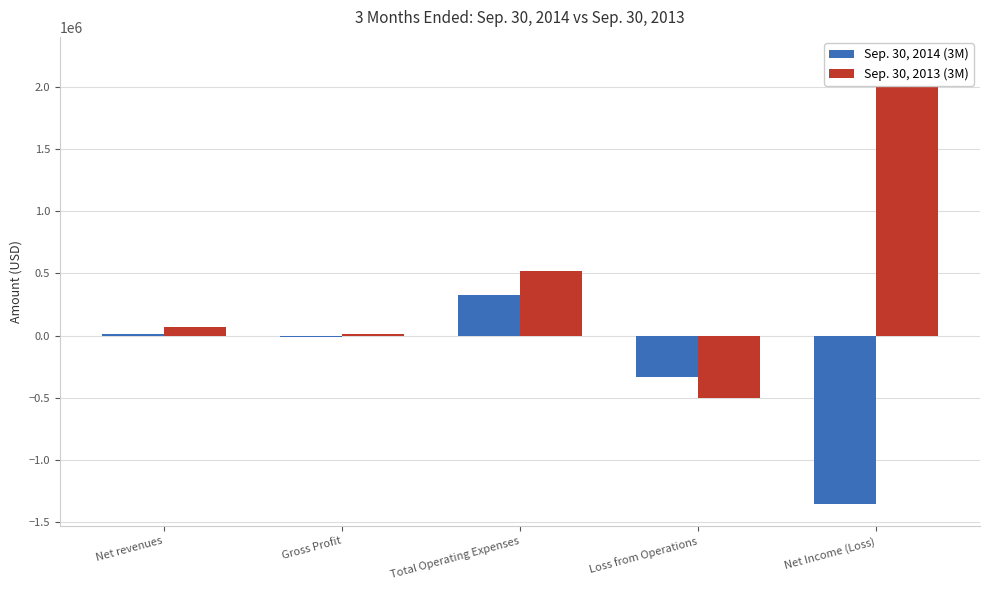

Is the value of Sep. 30, 2014 (3M) at Net revenues greater than the value of Sep. 30, 2013 (3M) at Net revenues?

No